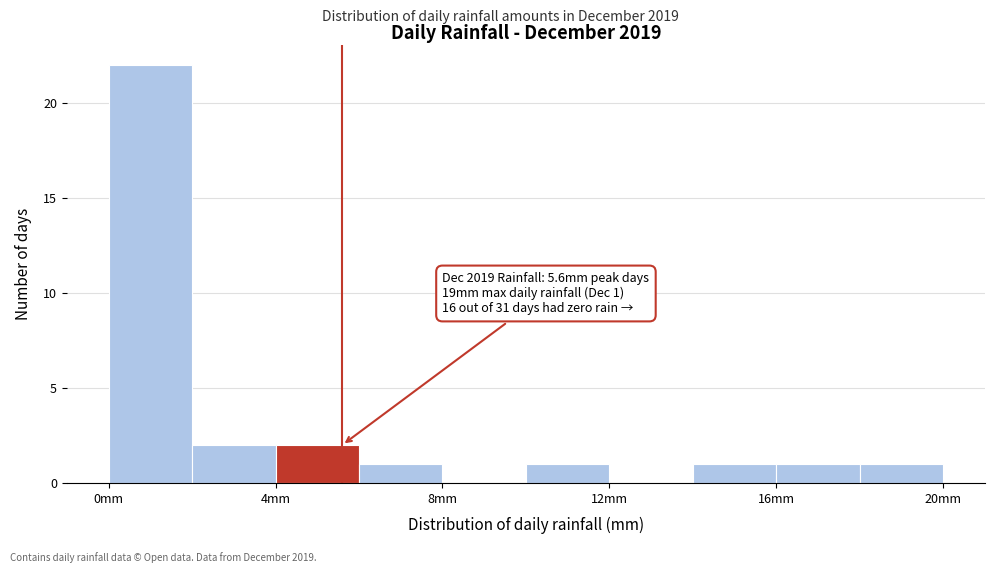

Over which range of the x-axis is the bar tallest?

0 to 2